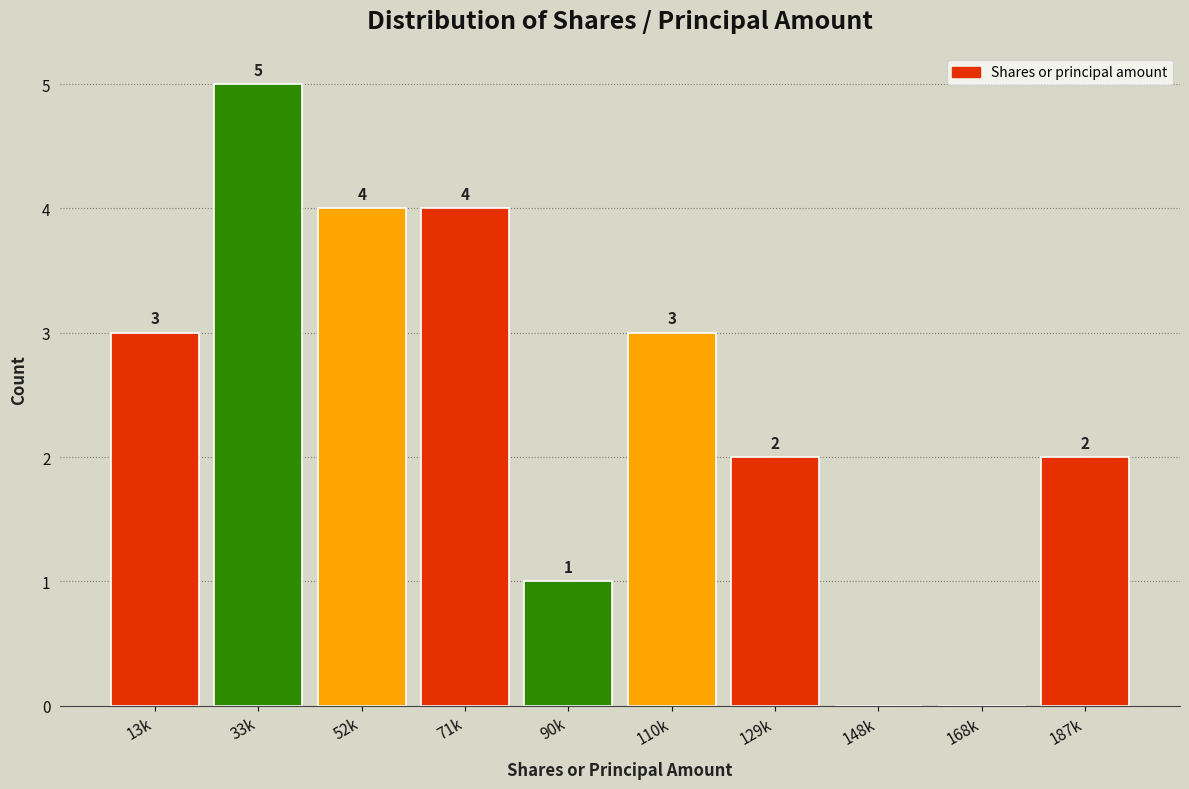

Reading right to left, list all the values displayed in this chart.

187k=2	168k=0	148k=0	129k=2	110k=3	90k=1	71k=4	52k=4	33k=5	13k=3